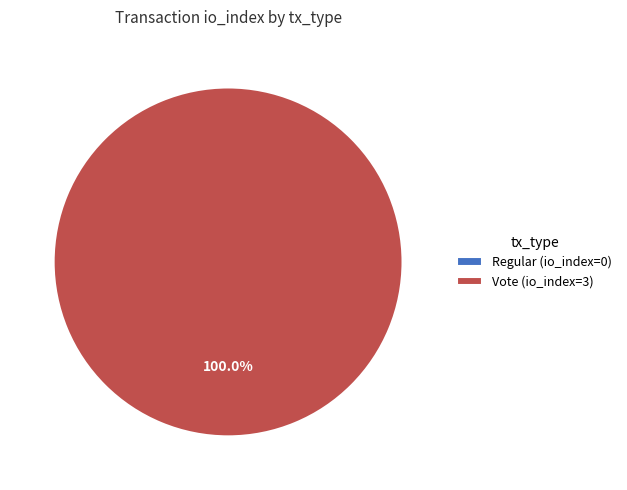

To the nearest percent, what percentage of the pie is Vote?

100%